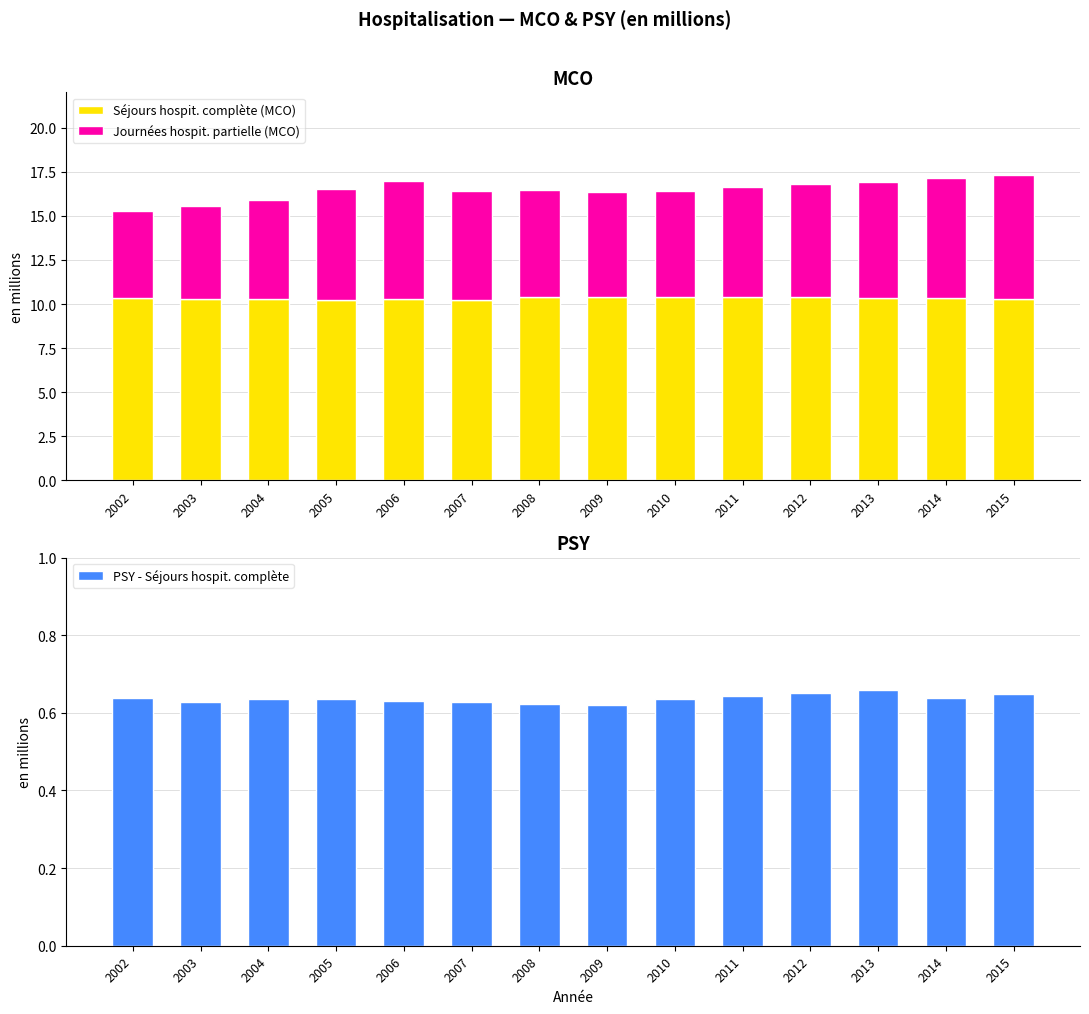

Between 2005 and 2010, which series saw the biggest shift?

Journées hospit. partielle (MCO)